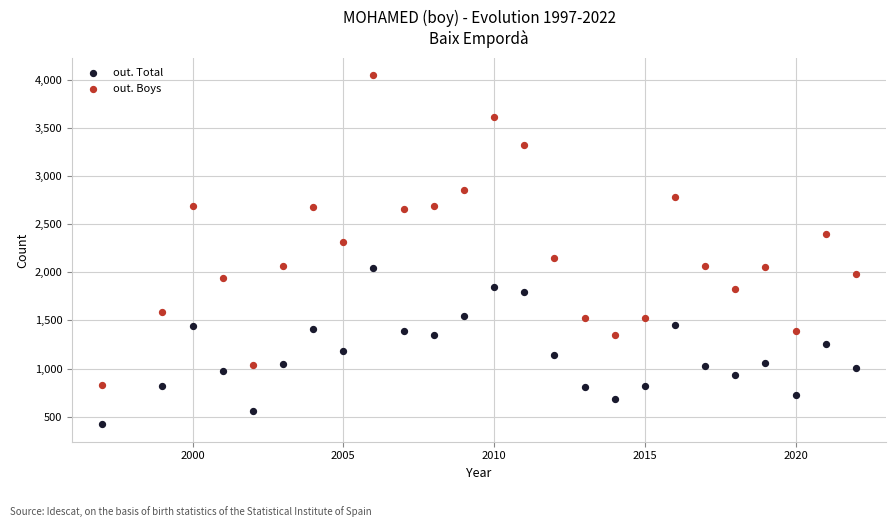

Which series has the widest spread of Y values?

out. Boys